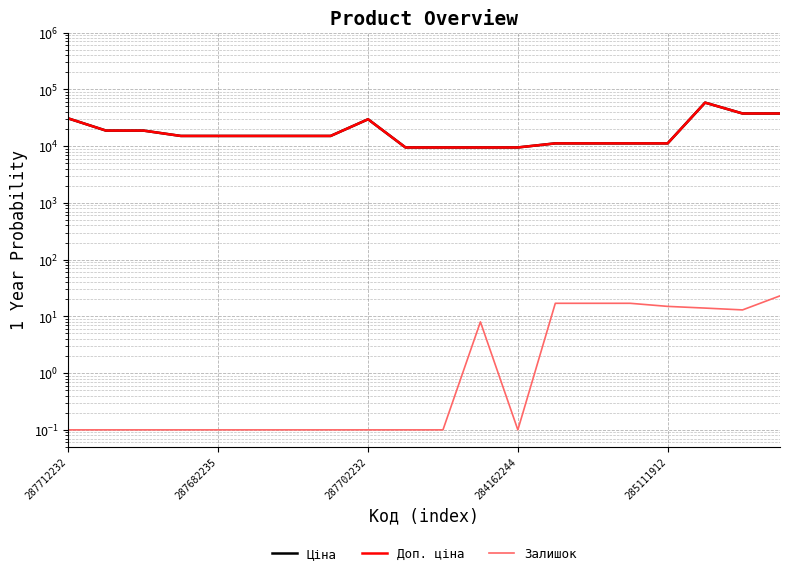

Rank the series at 19 from highest to lowest value.

Ціна, Доп. ціна, Залишок